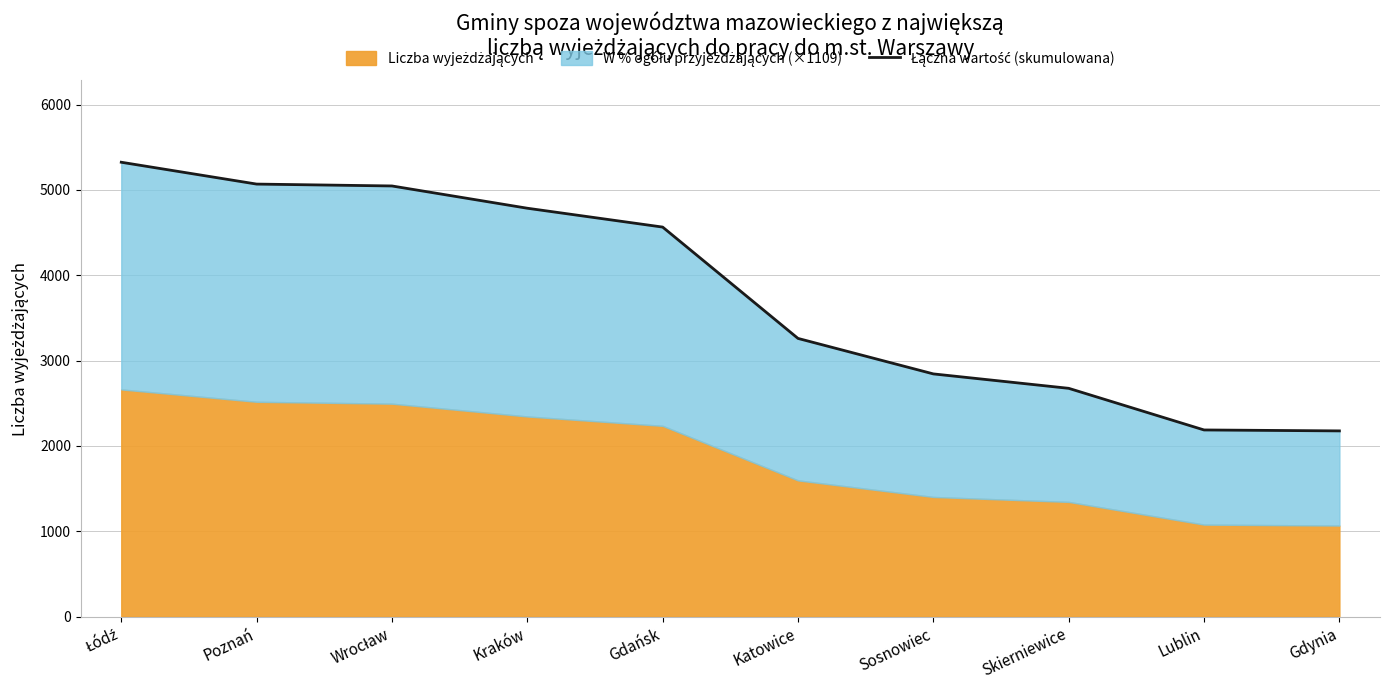

How many data points does each series have?

10